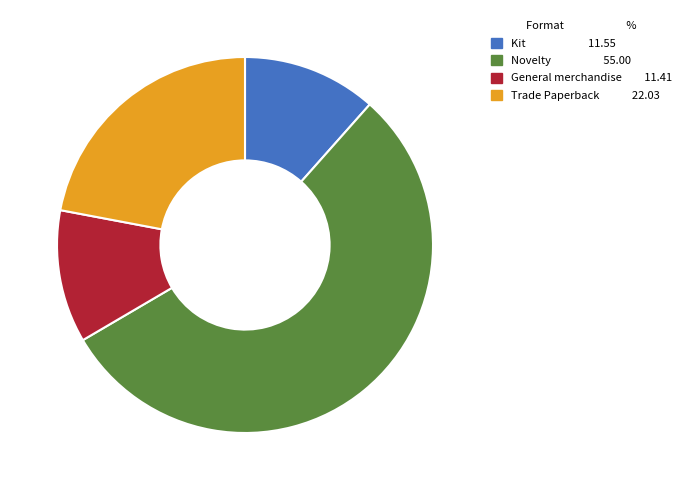

Does any single category account for the majority?

Yes